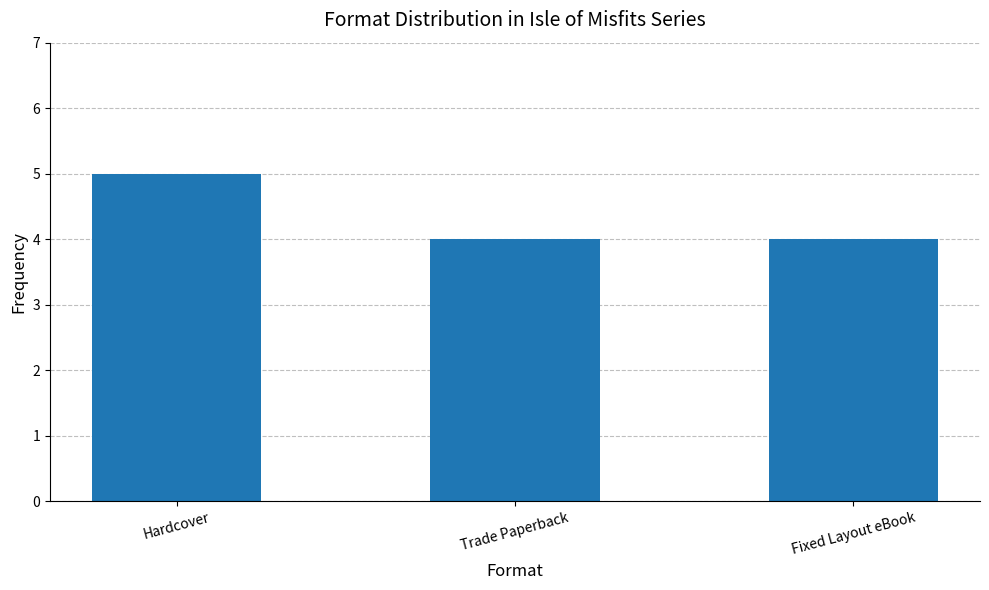

Reading right to left, transcribe all the data shown in this chart.

4	4	5